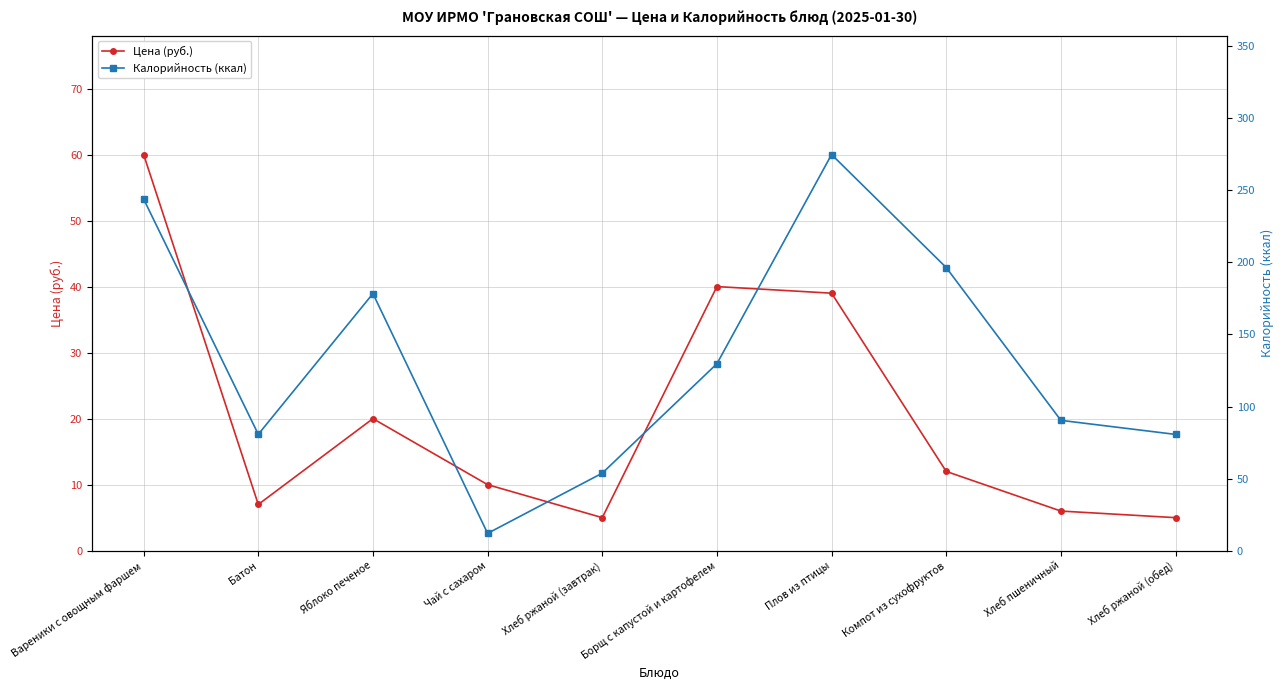

Is it true that Цена (руб.) equals 10.0 at Хлеб пшеничный?

False